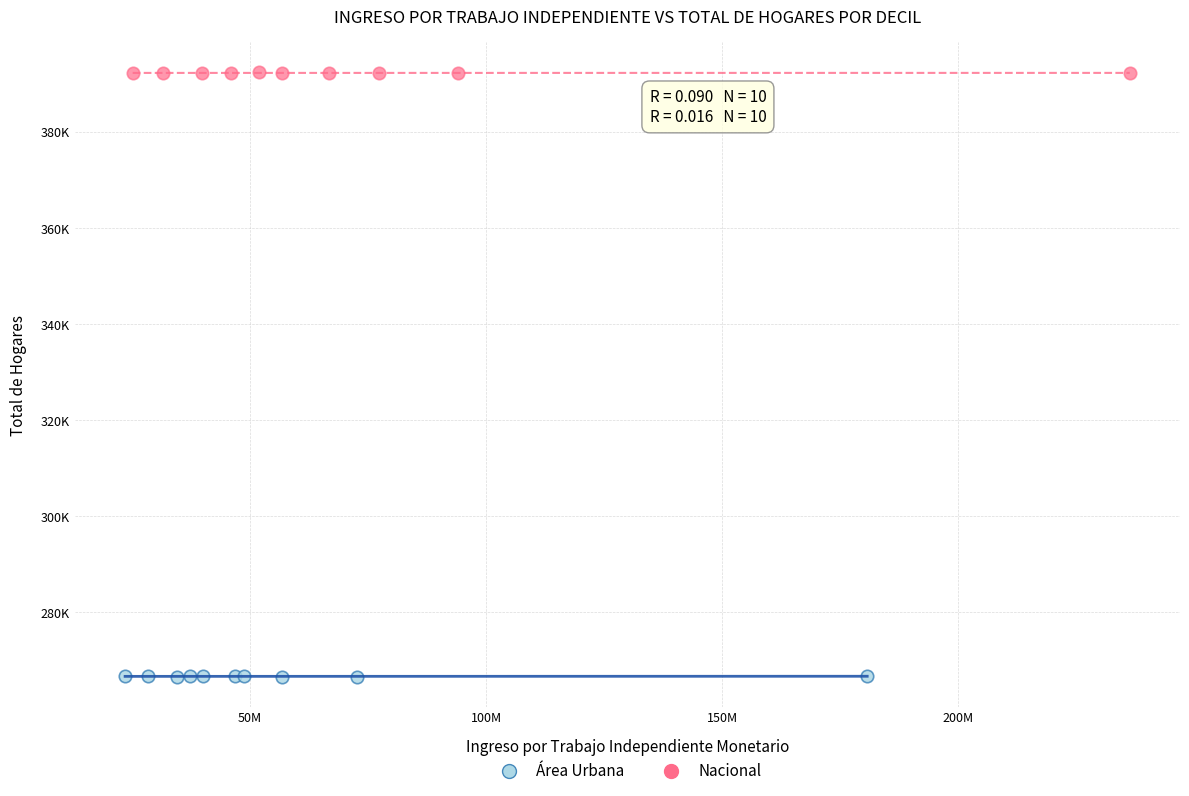

Which series reaches the minimum Y coordinate?

Área Urbana